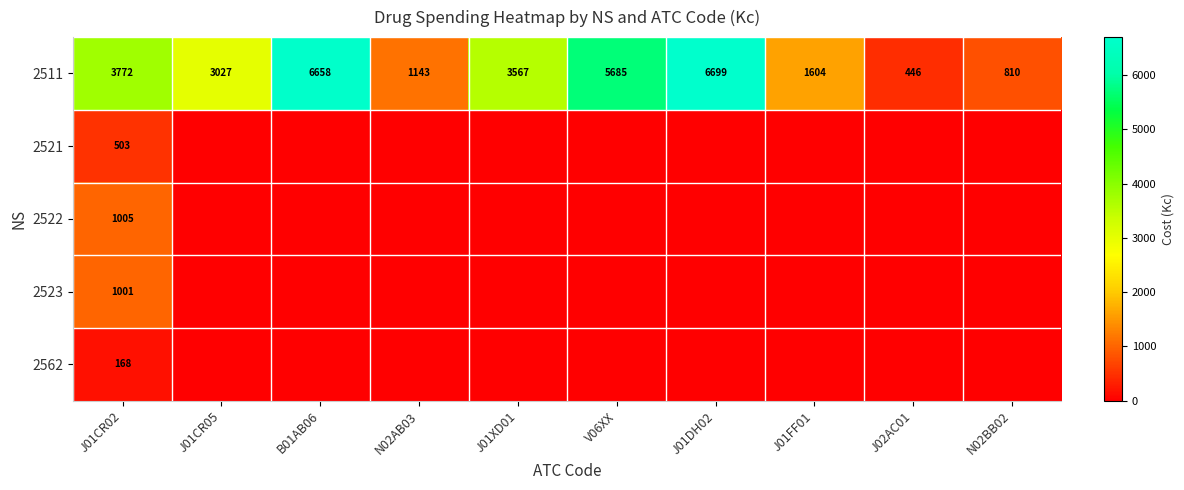

The 2523 series shows 1001 at J01CR02. True or false?

True